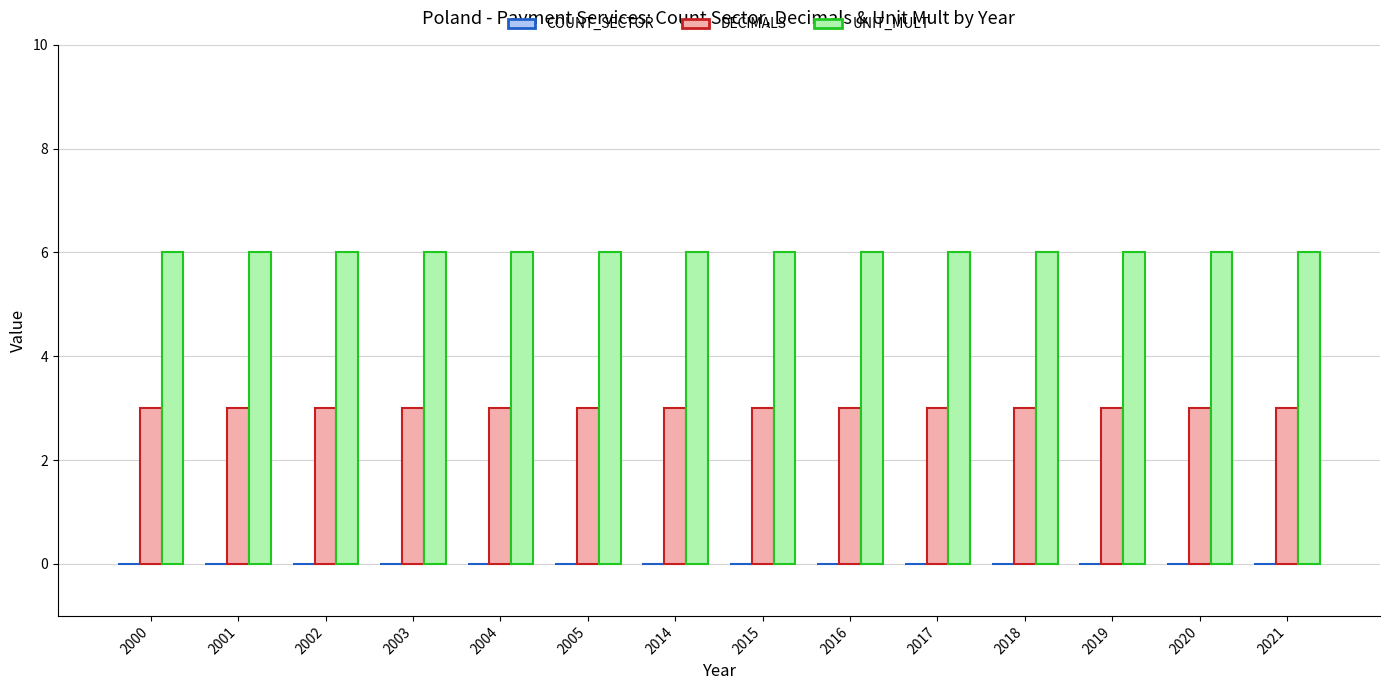

How many groups of bars are there?

14